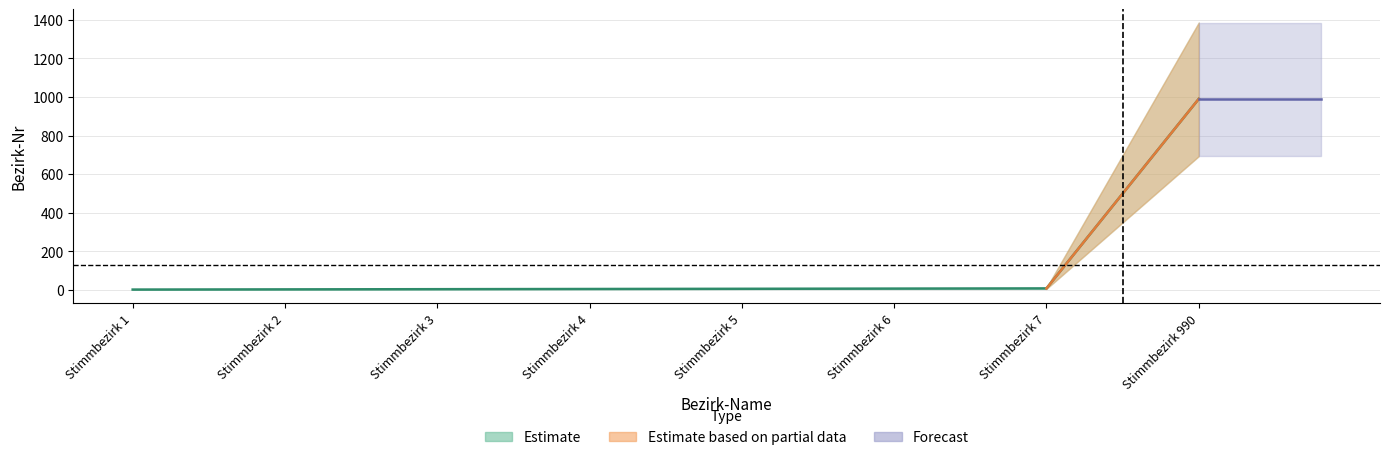

Which has a higher value, Stimmbezirk 2 or Stimmbezirk 990?

Stimmbezirk 990